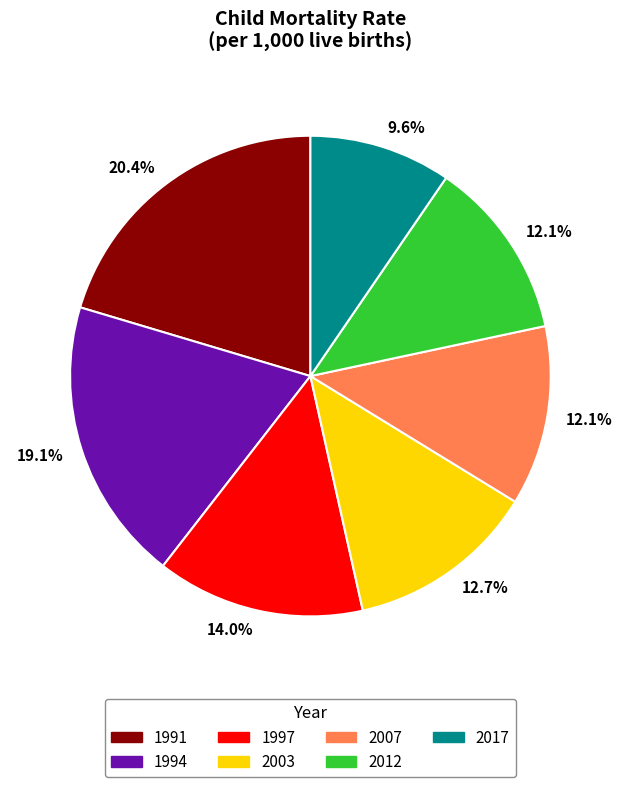

Does any single category account for the majority?

No